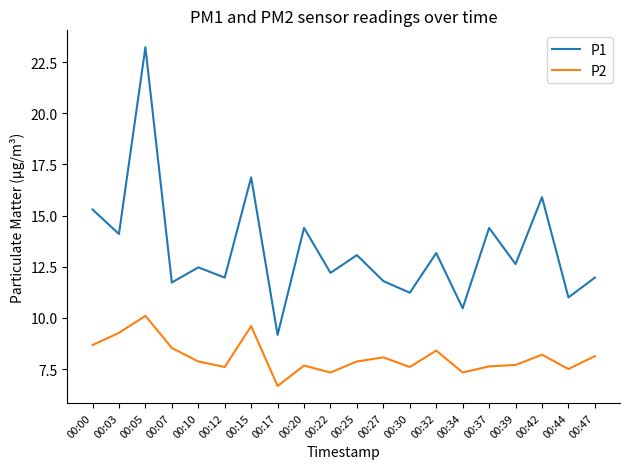

Where does the P2 series first go above 7?

00:00